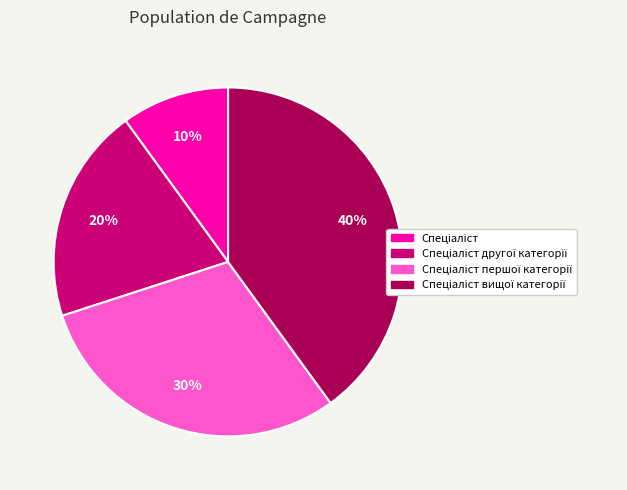

To the nearest percent, what is the average slice percentage?

25%